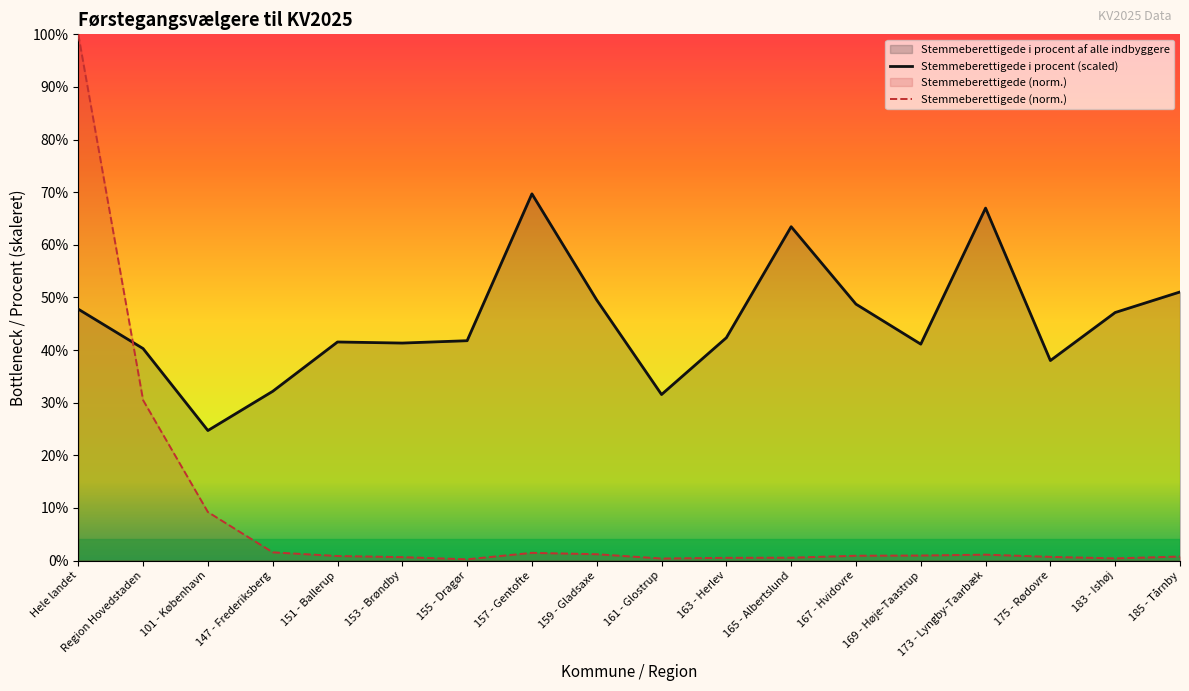

Which series ends up on top after the final intersection of Stemmeberettigede (norm.) and Stemmeberettigede i procent (scaled)?

Stemmeberettigede i procent (scaled)